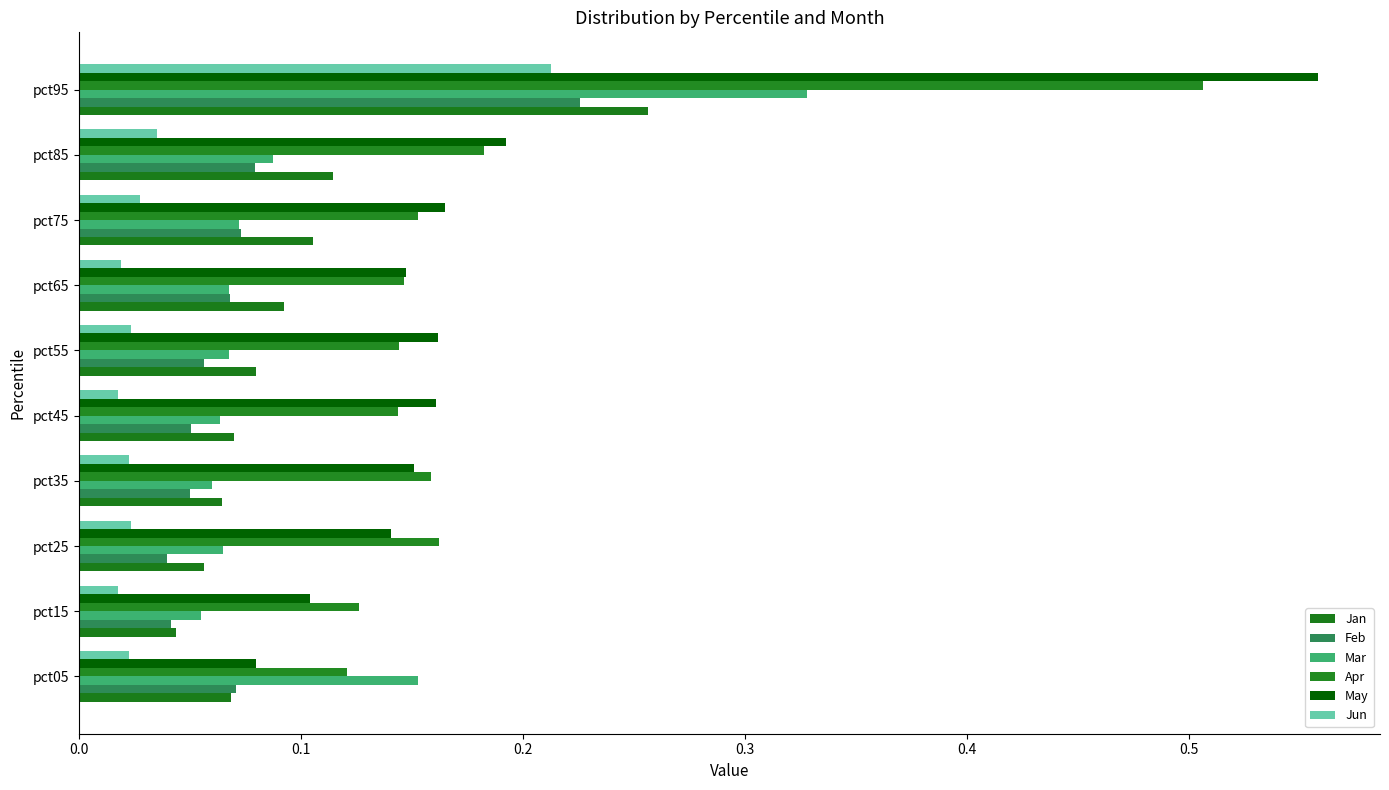

How many distinct data groups are displayed?

6